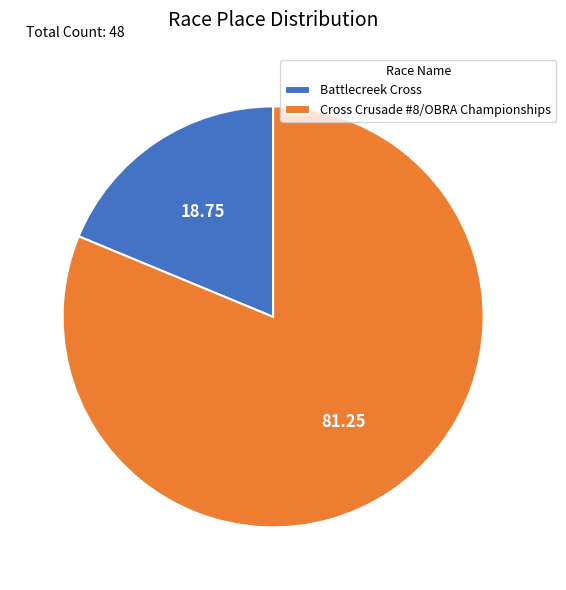

Which slice represents more than half of the pie?

Cross Crusade #8/OBRA Championships